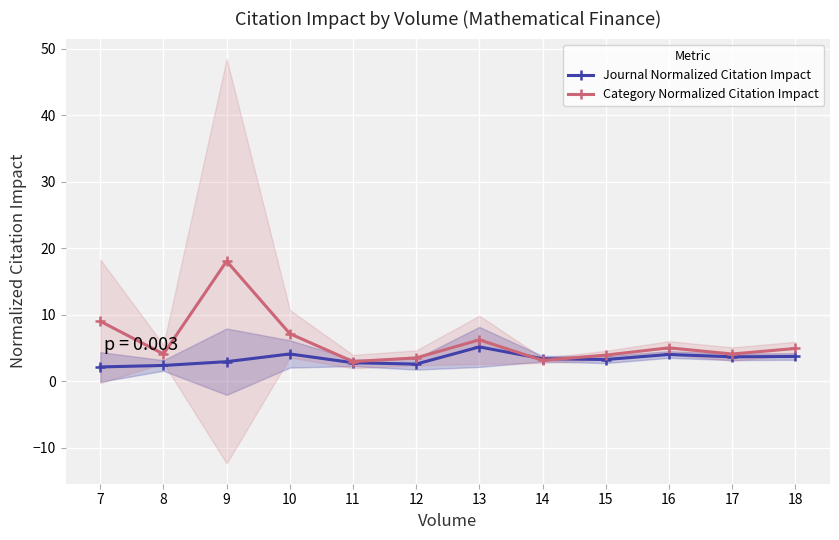

Reading left to right, what are all the values shown in this chart?

Journal Normalized Citation Impact: 7=2.2	8=2.4	9=3.0	10=4.1	11=2.8	12=2.6	13=5.2	14=3.4	15=3.3	16=4.0	17=3.7	18=3.7
Category Normalized Citation Impact: 7=9.0	8=4.1	9=18.1	10=7.2	11=3.0	12=3.5	13=6.2	14=3.1	15=3.9	16=5.0	17=4.1	18=4.9